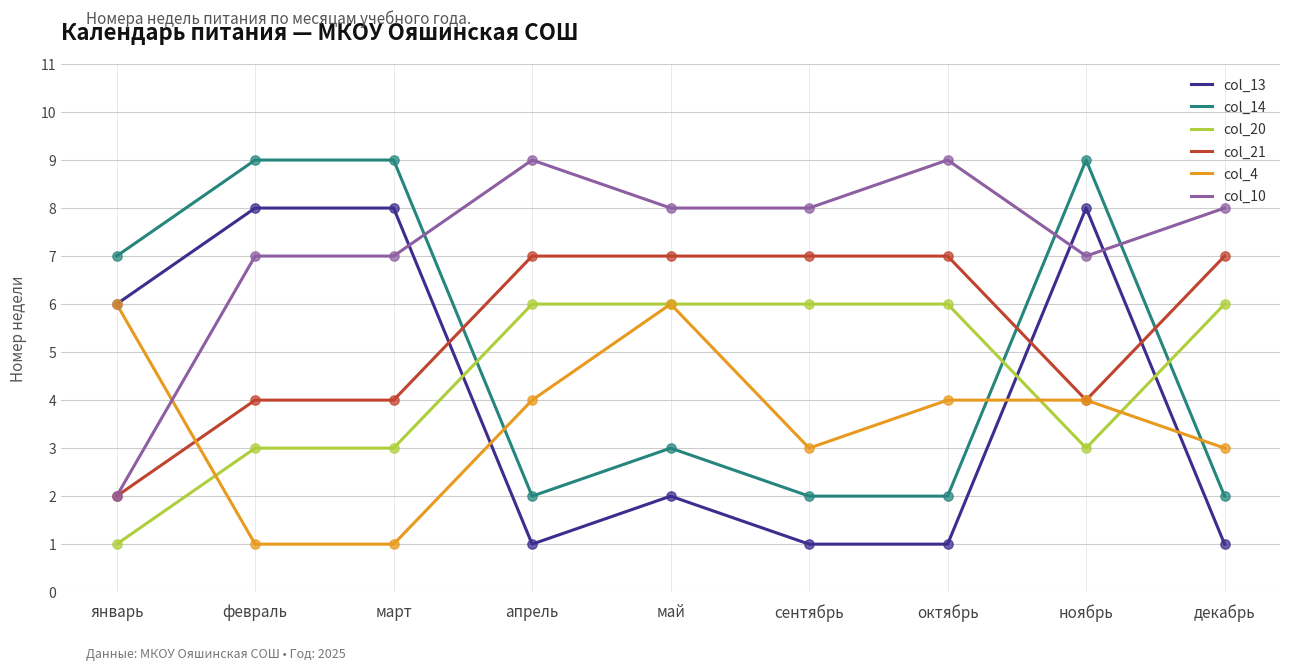

At which category is the sum across all series the highest?

ноябрь